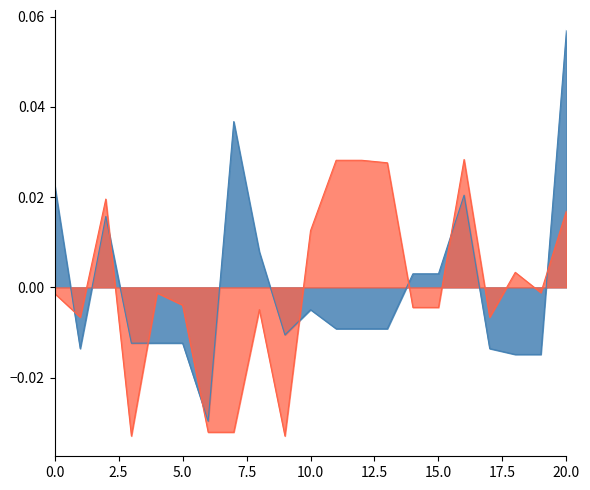

In ID_CLIENTE, how many points are higher than both neighbors (excluding endpoints)?

5